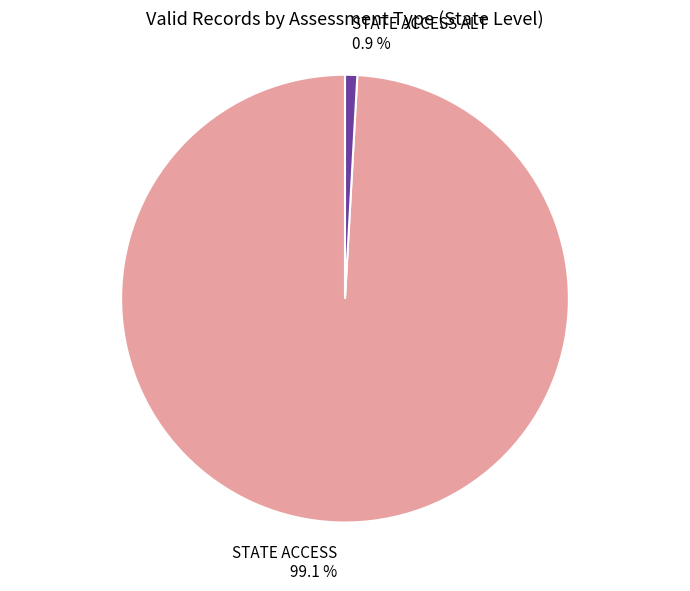

Rank the categories by value from highest to lowest.

STATE ACCESS, STATE ACCESS ALT